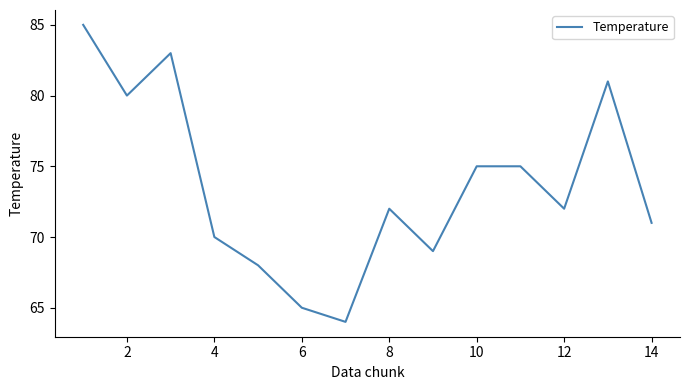

What is the sum of all values?

1030